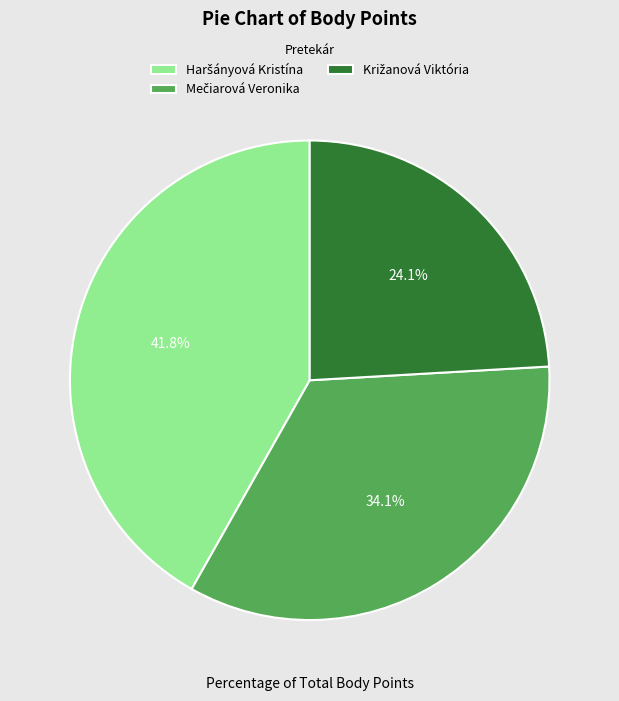

Count the number of slices in the pie.

3